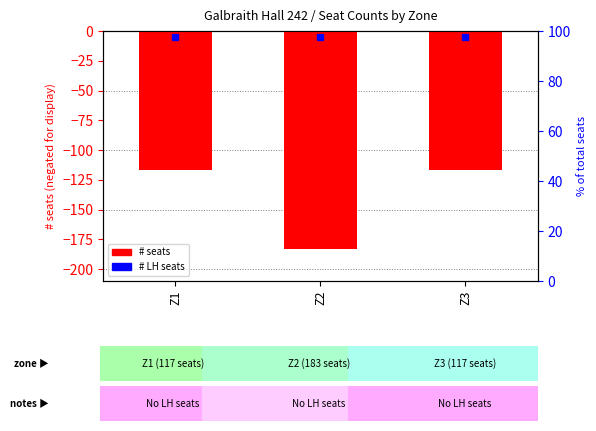

What is the smallest value displayed?

-183